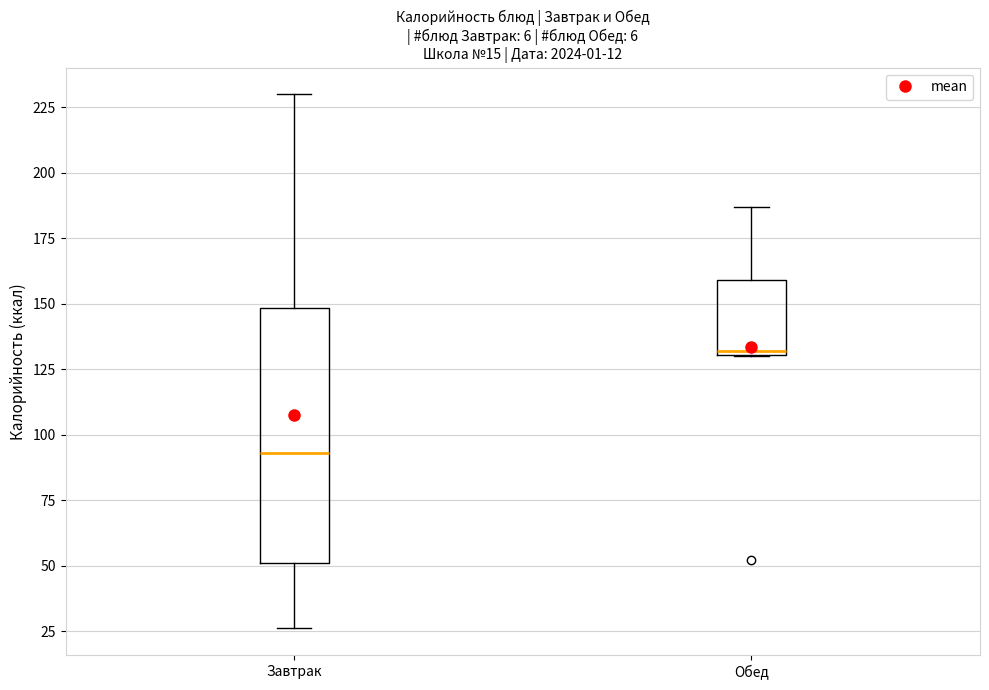

Reading left to right, read every box against the y-axis: the position of its median line, the range the box covers, and the ends of its whiskers. The values are not printed on the chart, so give them approximately, as read against the axis.

Завтрак: median 95, box 50 to 150, whiskers 25 to 230
Обед: median 130 (just above the box's lower edge), box 130 to 160, whiskers 130 to 185